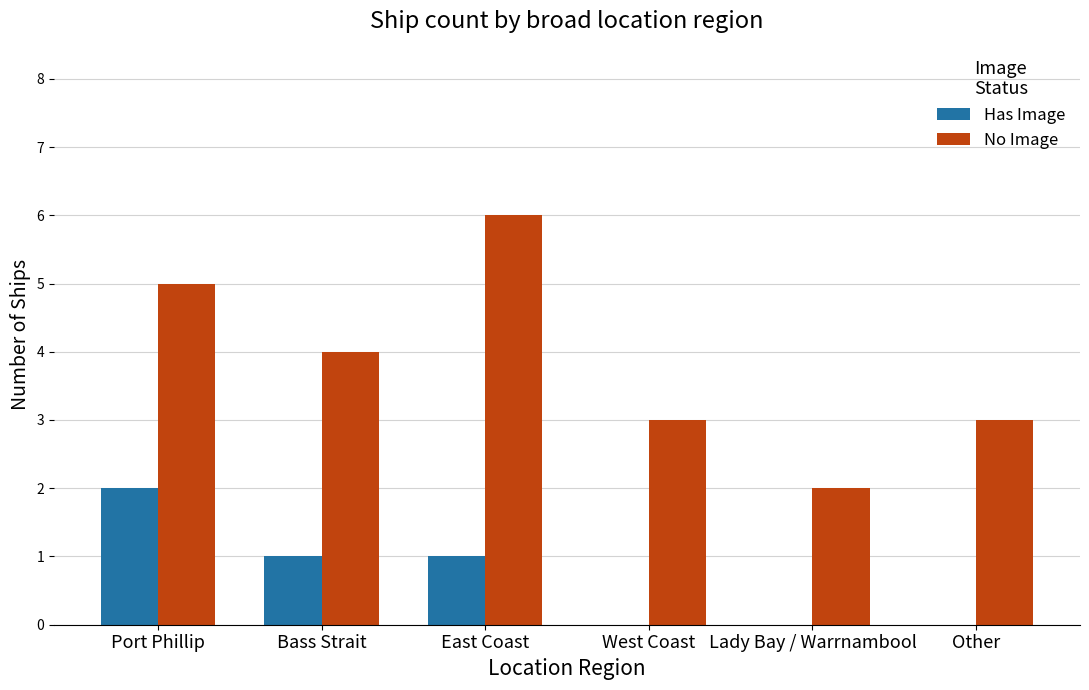

Read the No Image value at West Coast.

3